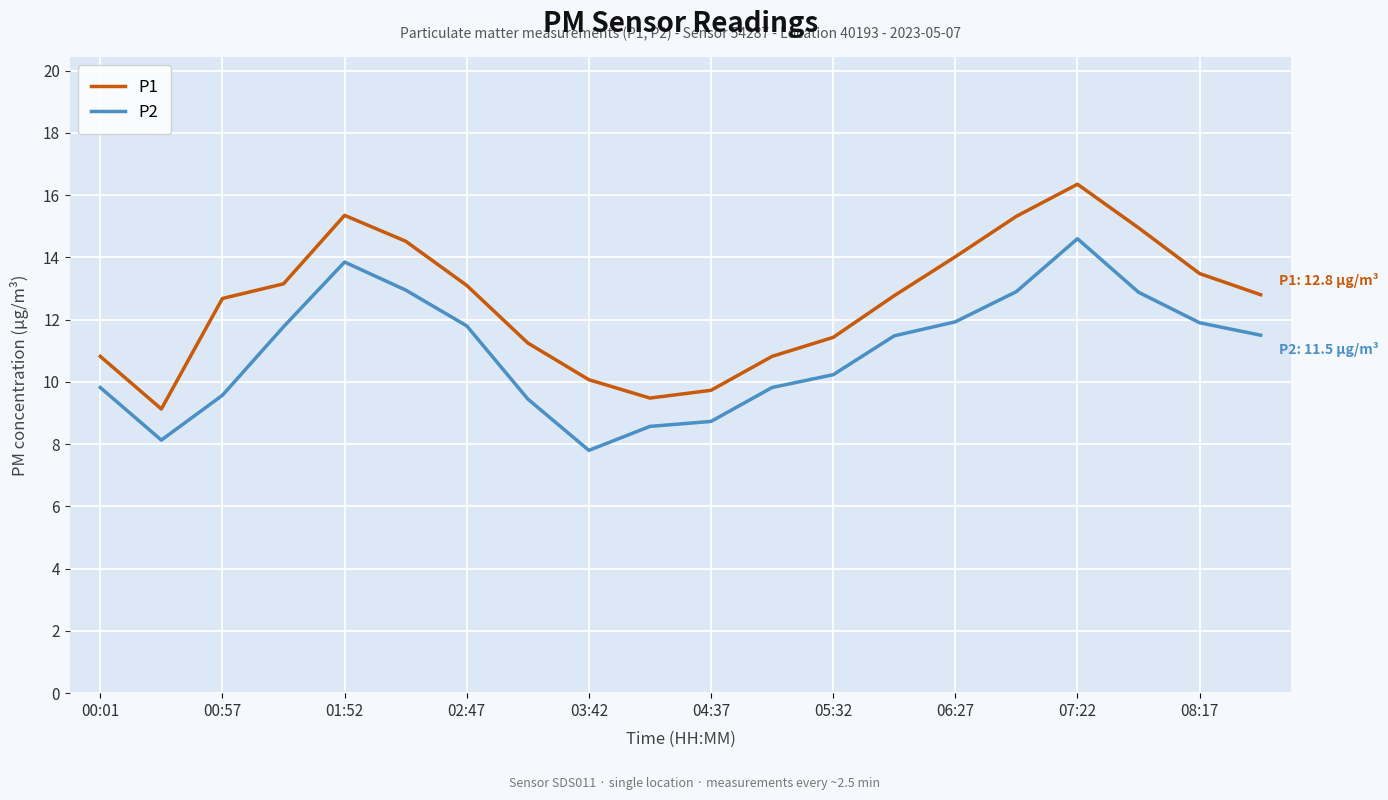

List the series in order of their overall mean, highest first.

P1, P2